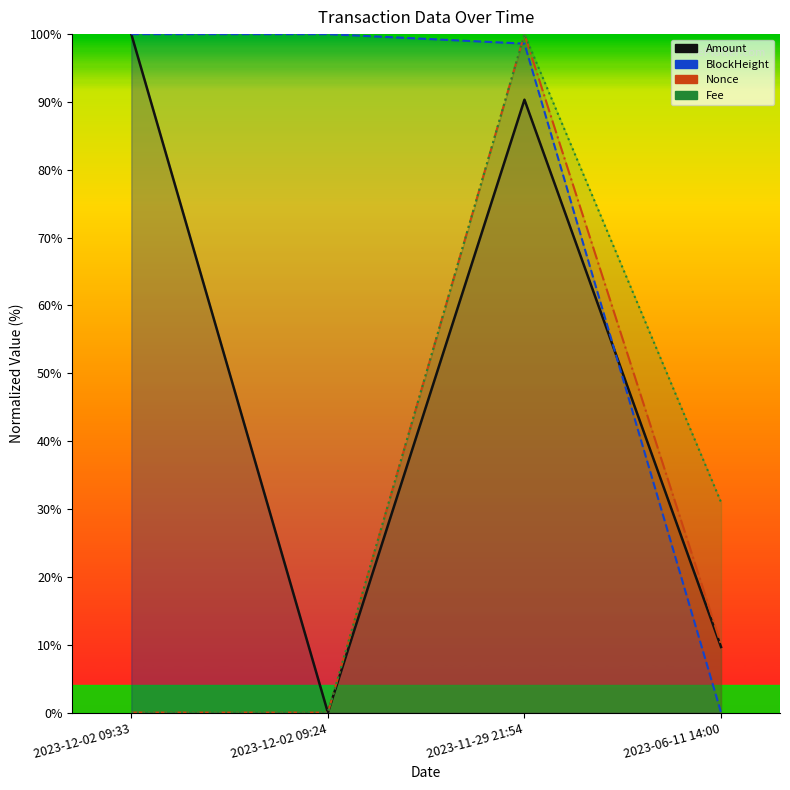

At which label is Nonce closest to 50?

2023-06-11 14:00